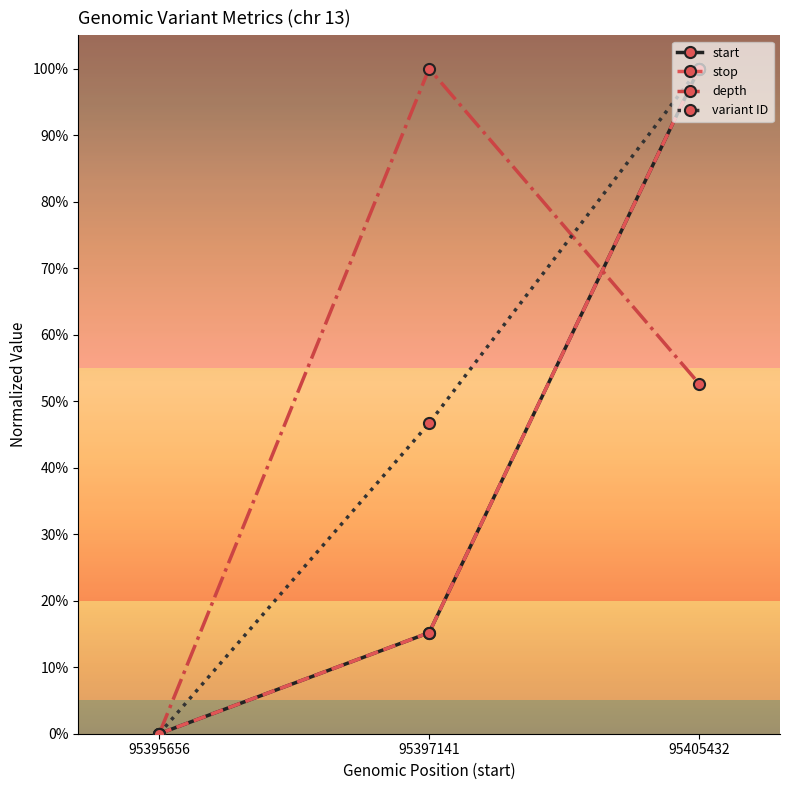

Where is start nearest to the value 0?

95395656